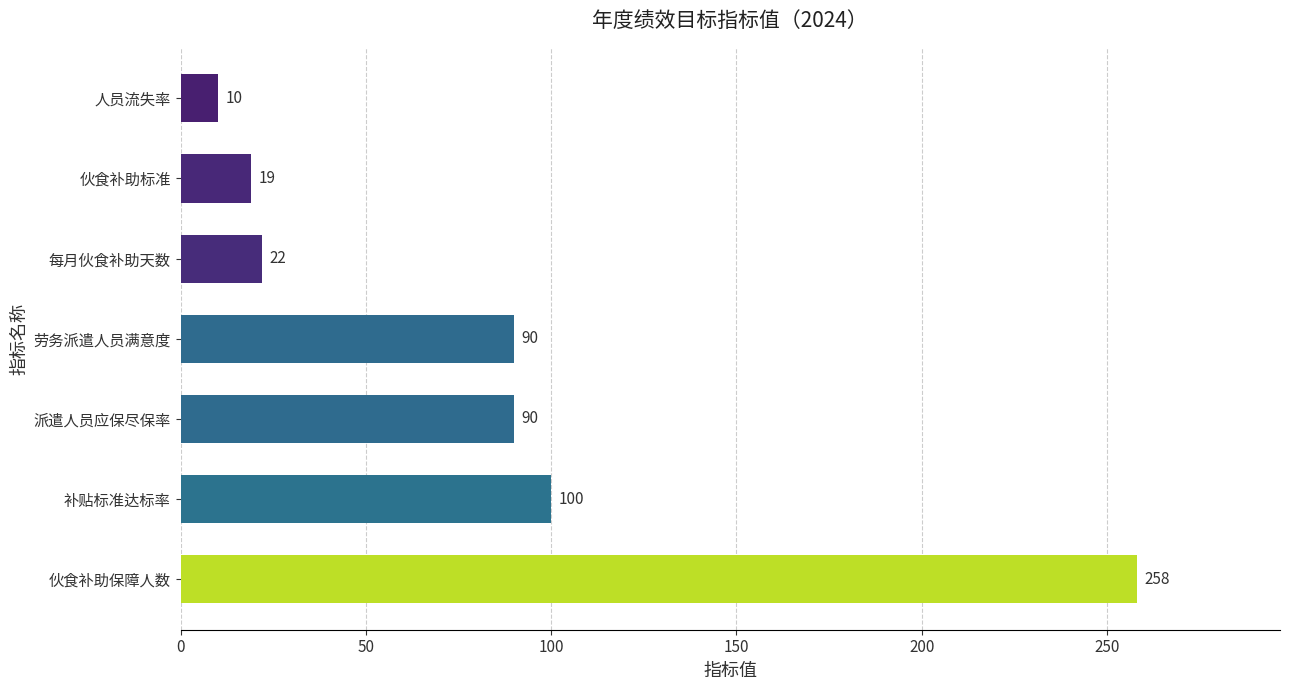

Reading bottom to top, extract all data points from this chart.

258	100	90	90	22	19	10